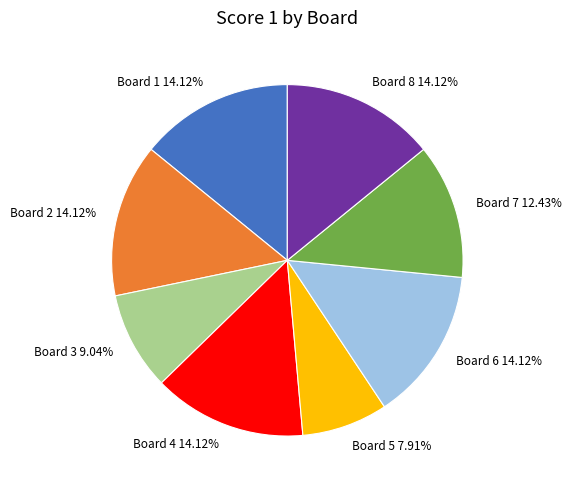

Count the number of slices in the pie.

8